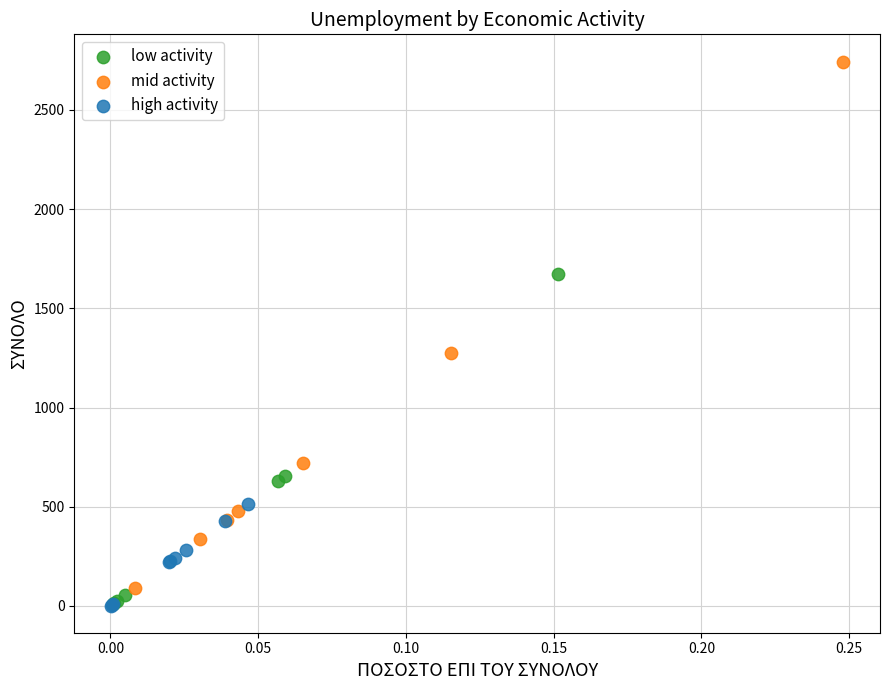

Which series has the largest Y range (max minus min)?

mid activity